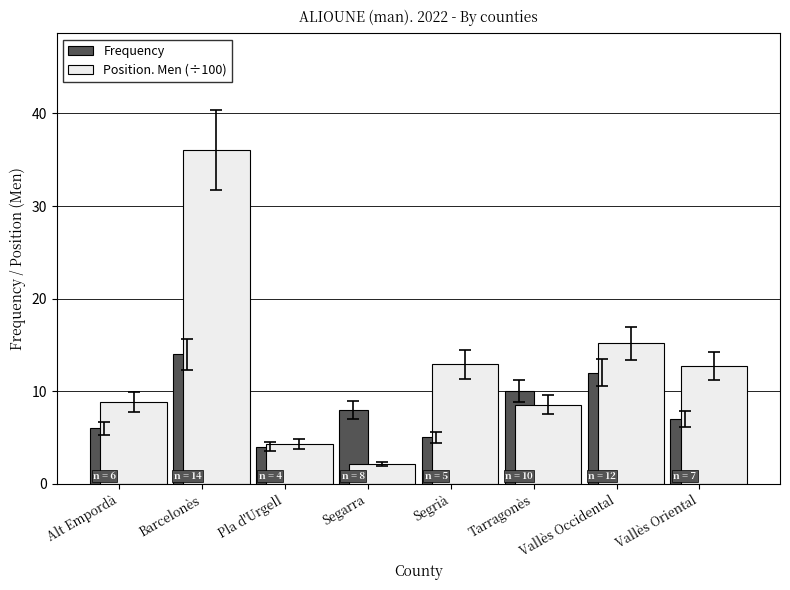

What is the maximum value shown in the chart?

36.0